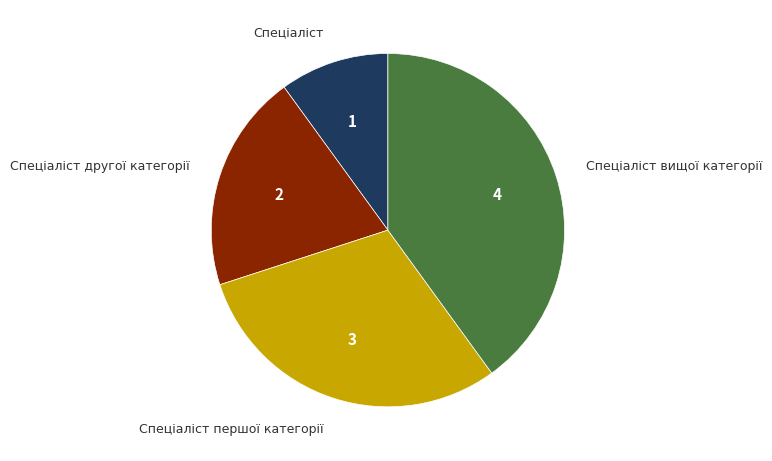

Is there any slice that represents more than half of the pie?

No